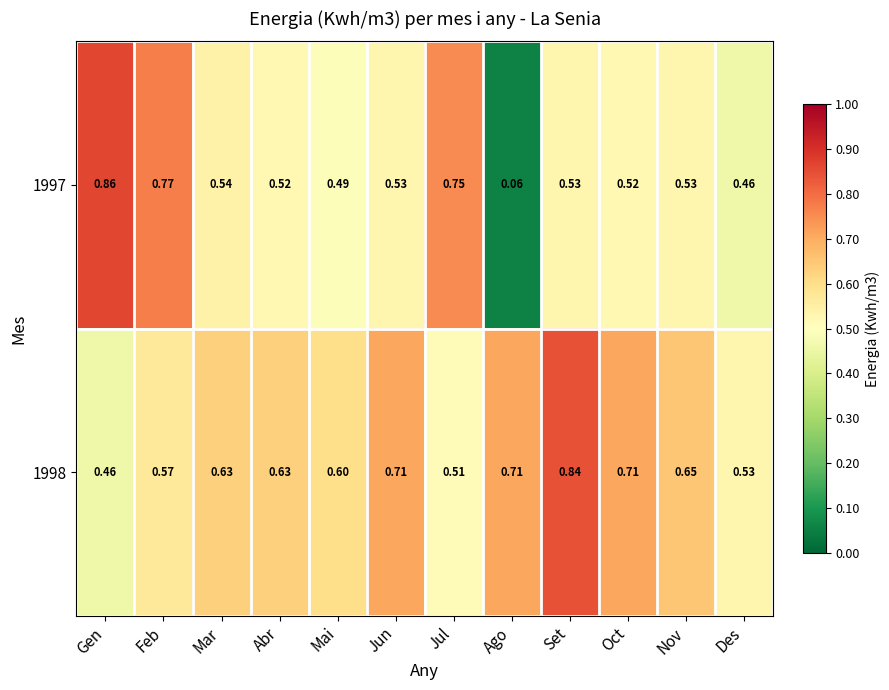

Is the value of 1998 at Gen greater than the value of 1997 at Jul?

No